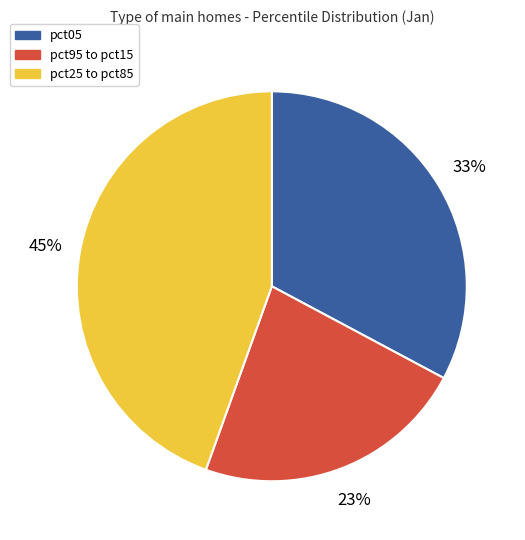

True or false: pct05 accounts for 19% of the total.

False